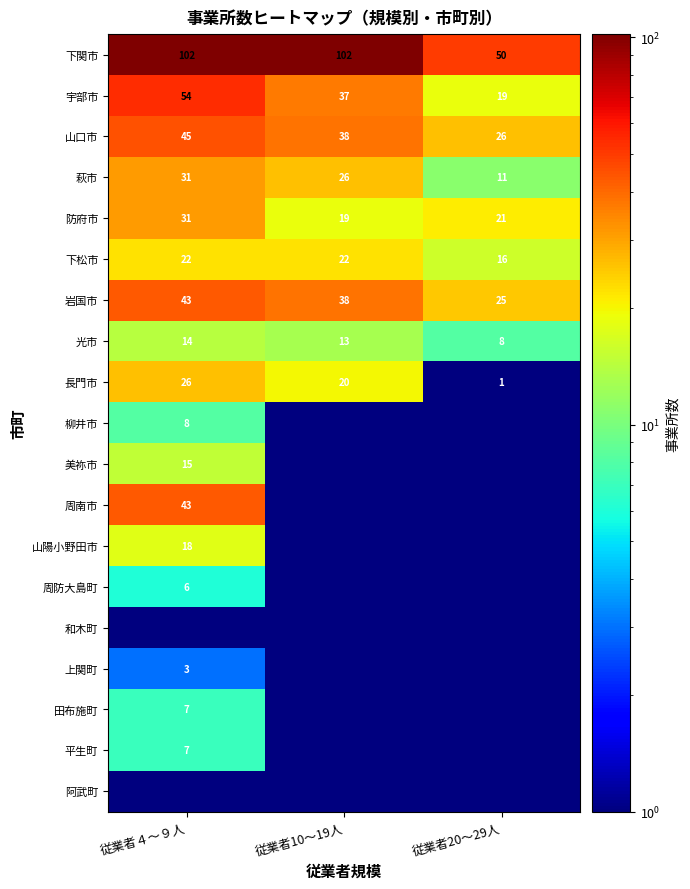

Which category has the highest value in the 岩国市 series?

従業者４～９人